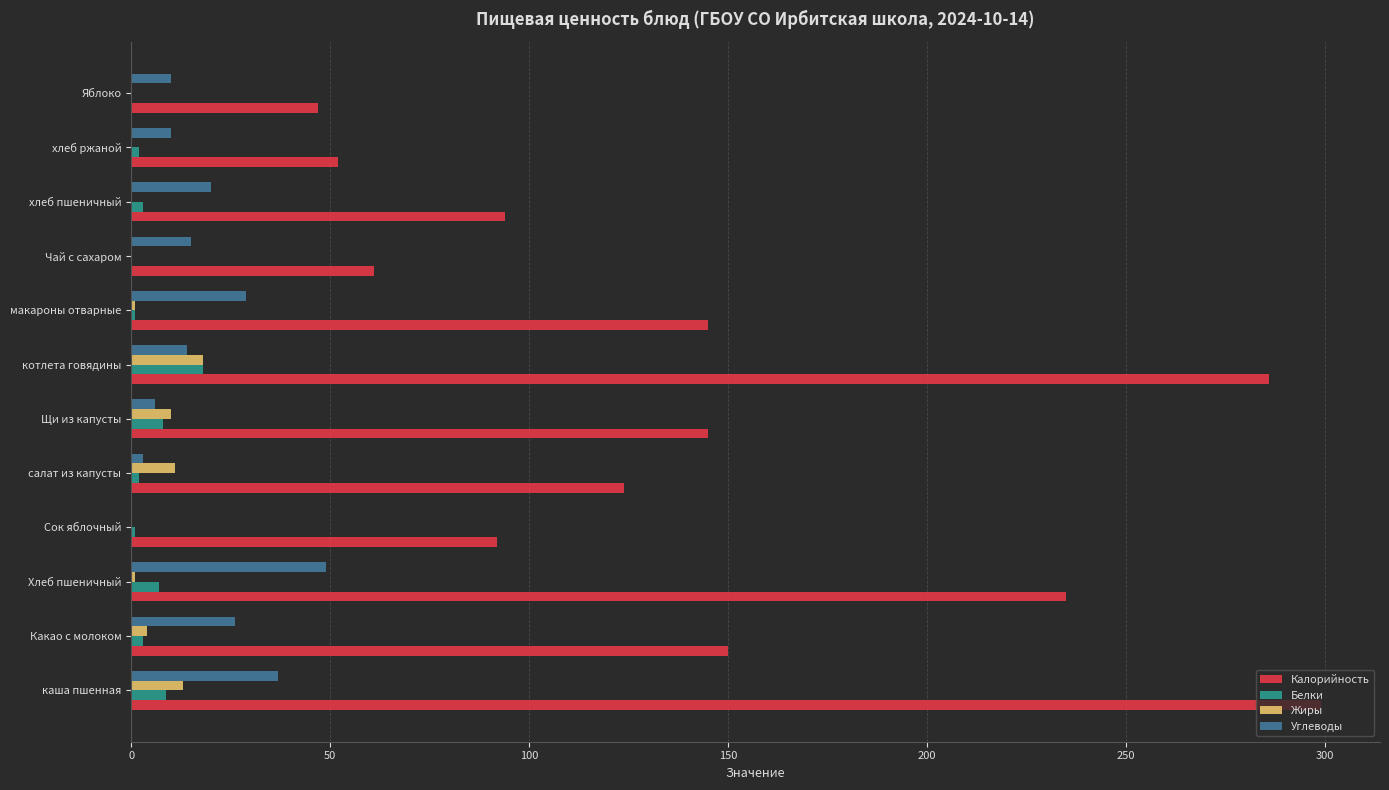

Between Хлеб пшеничный and хлеб ржаной, which series saw the biggest shift?

Калорийность